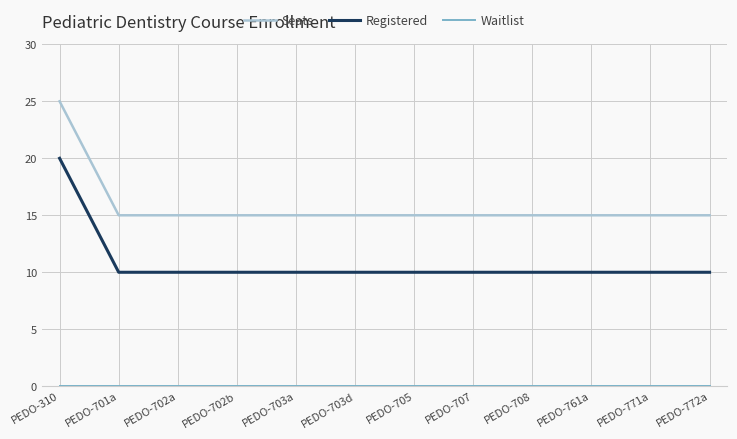

What is the maximum value shown in the chart?

25